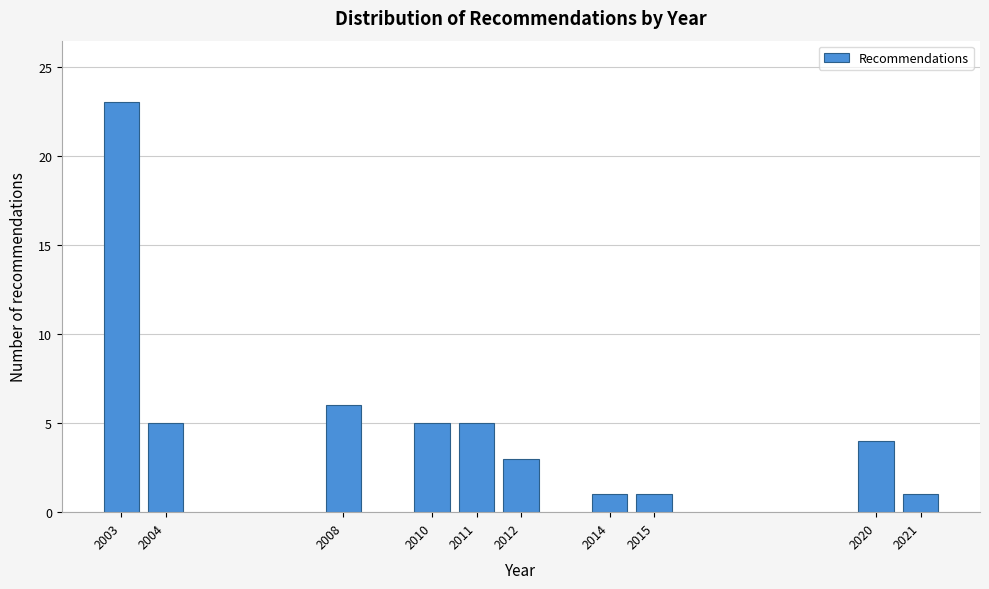

Reading left to right, what are all the values shown in this chart?

2003=23	2004=5	2008=6	2010=5	2011=5	2012=3	2014=1	2015=1	2020=4	2021=1